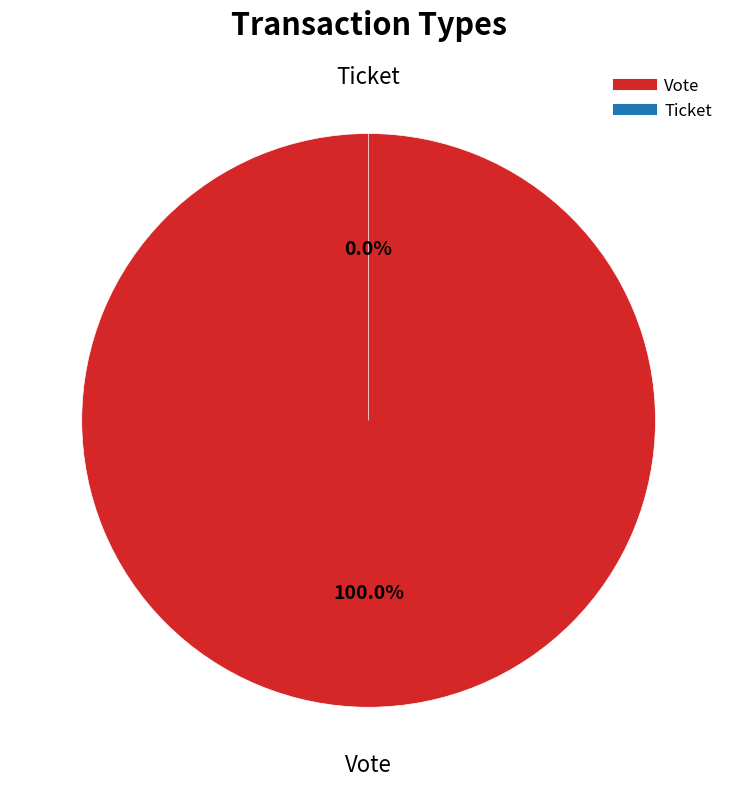

What is the change in value from Vote to Ticket?

-1